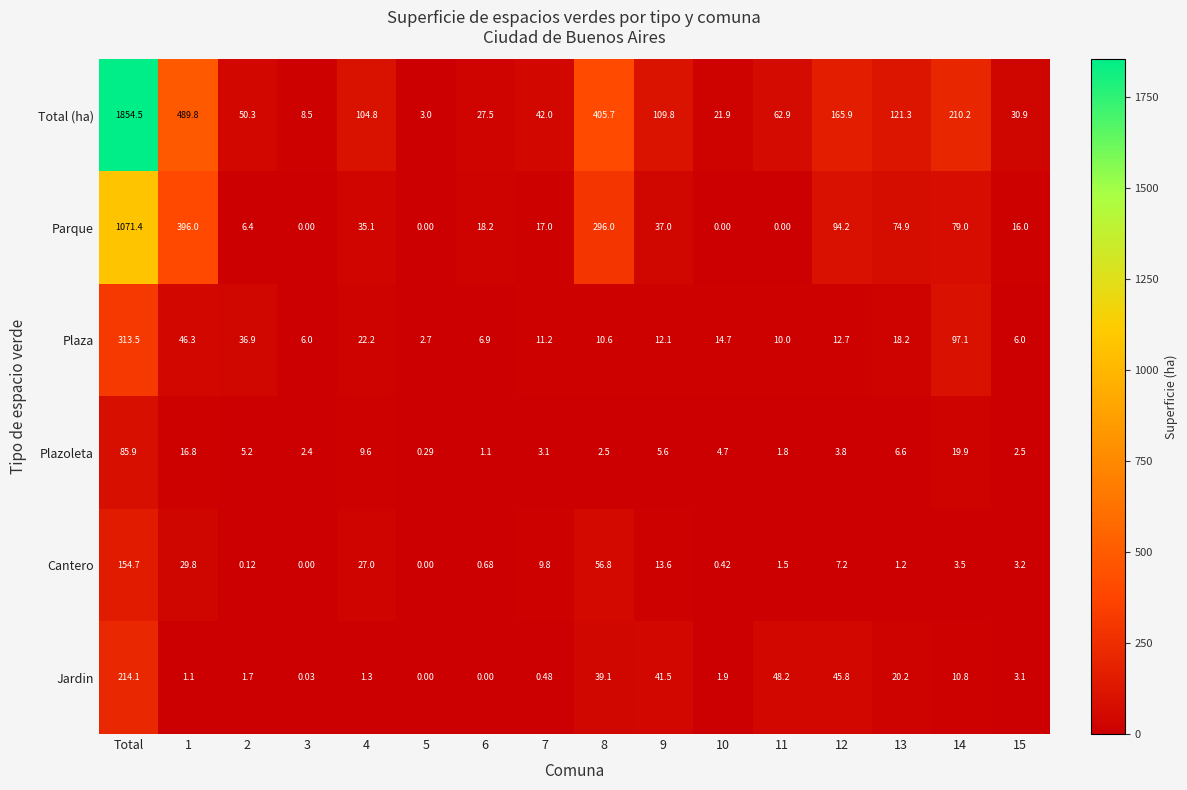

Which series changed the most between 5 and 14?

Total (ha)